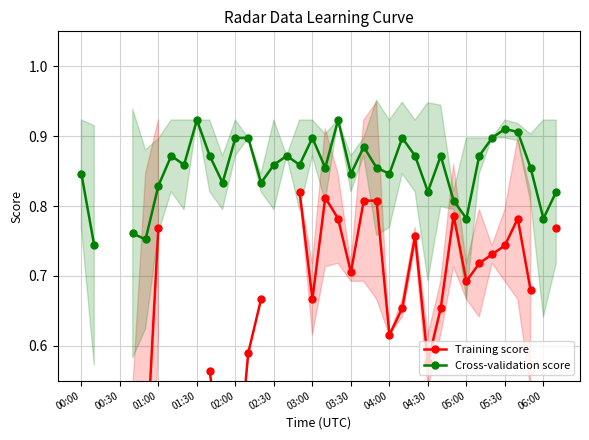

What is the smallest value displayed?

0.4